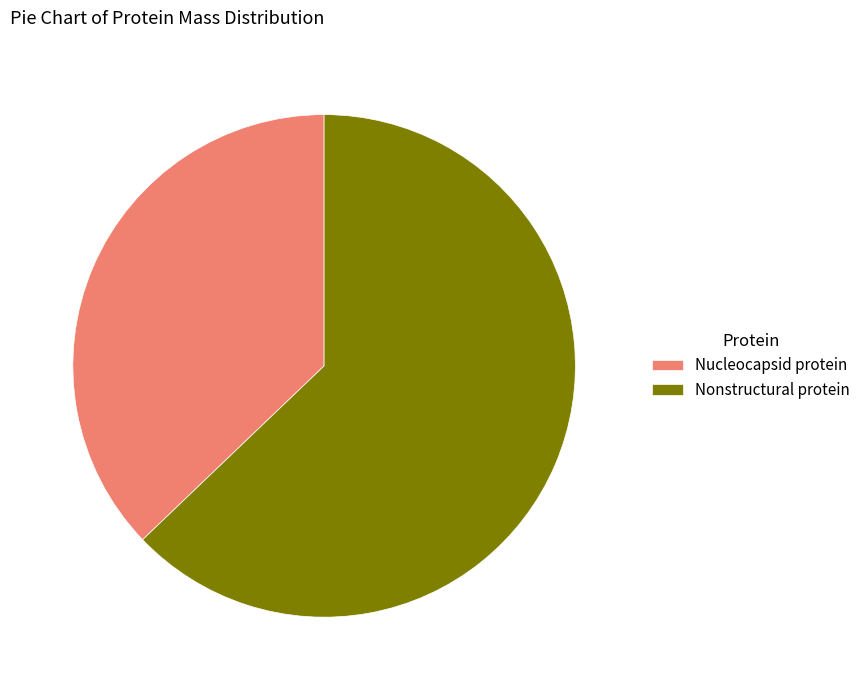

Count the number of slices in the pie.

2